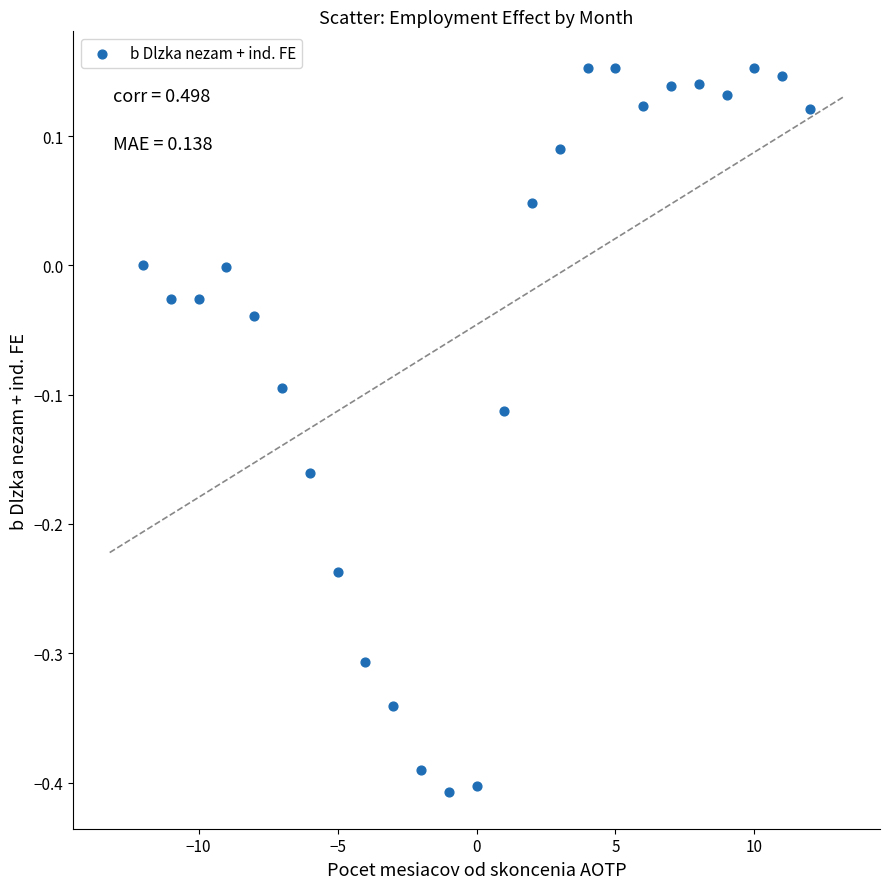

What is the range of X values (max minus min)?

24.0